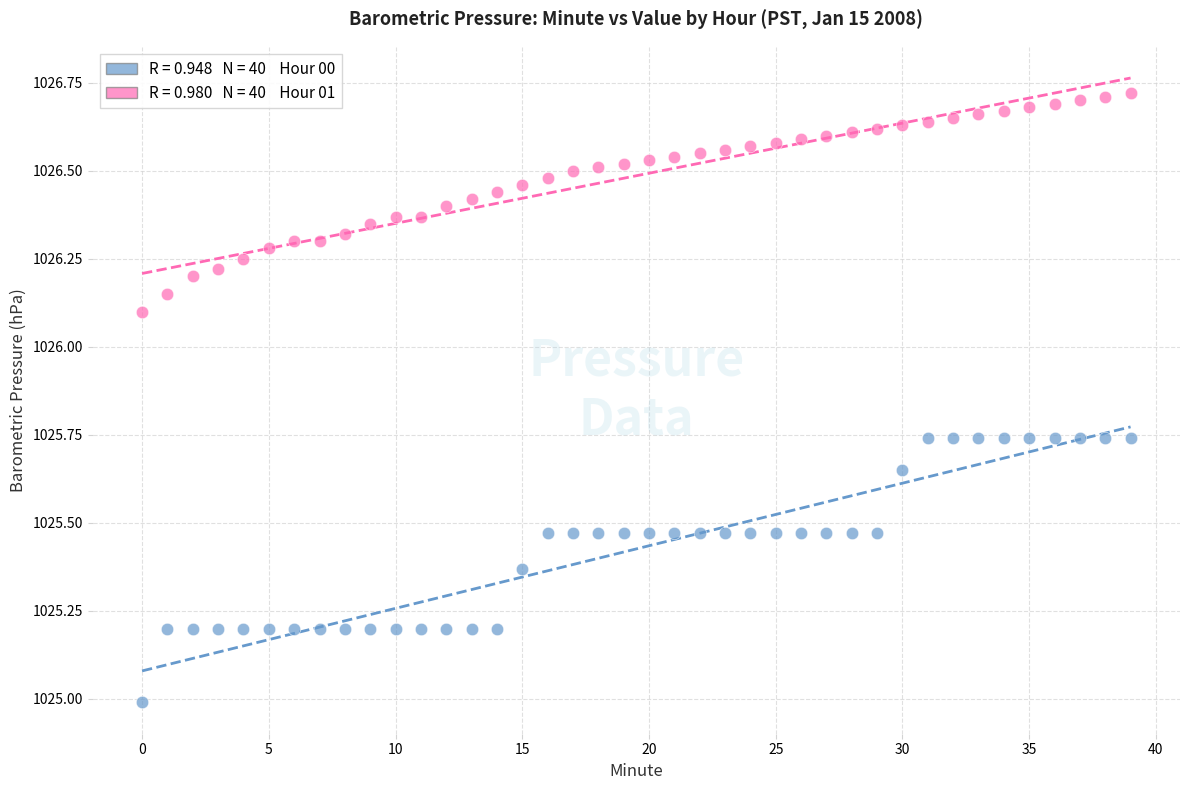

Across all data points, what is the range of Y values (max minus min)?

1.7